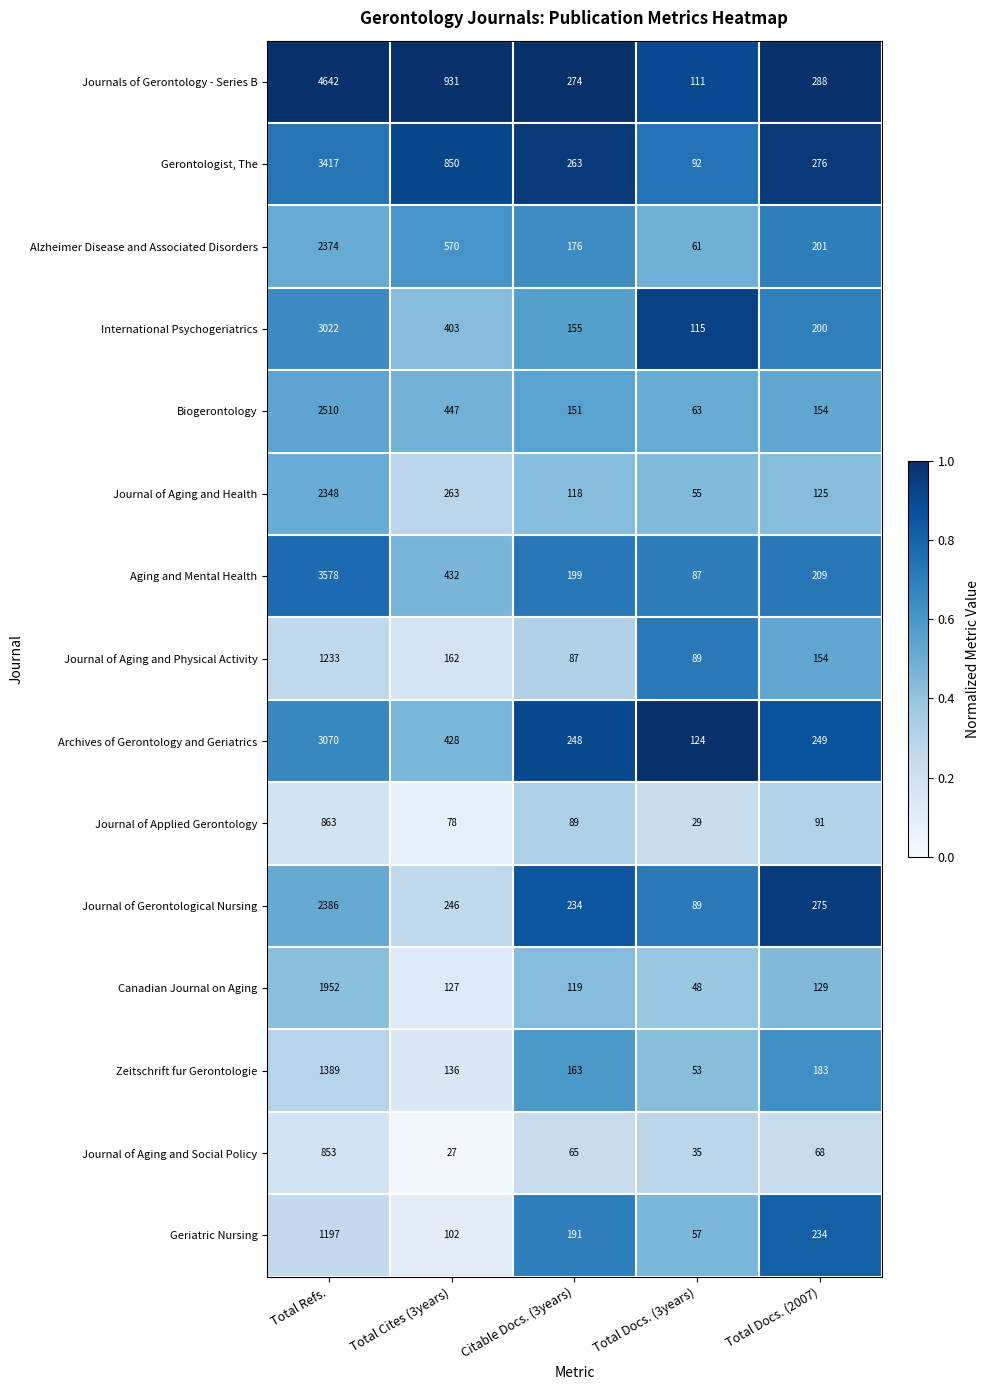

At Citable Docs. (3years), list the series in order from largest to smallest.

Journals of Gerontology - Series B, Gerontologist, The, Archives of Gerontology and Geriatrics, Journal of Gerontological Nursing, Aging and Mental Health, Geriatric Nursing, Alzheimer Disease and Associated Disorders, Zeitschrift fur Gerontologie, International Psychogeriatrics, Biogerontology, Canadian Journal on Aging, Journal of Aging and Health, Journal of Applied Gerontology, Journal of Aging and Physical Activity, Journal of Aging and Social Policy